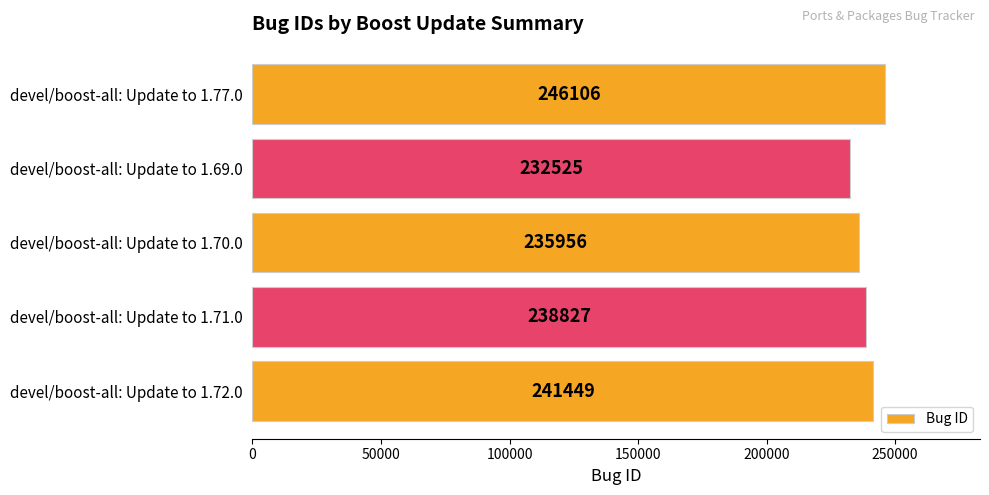

Approximately how many times larger is the value at devel/boost-all: Update to 1.70.0 compared to devel/boost-all: Update to 1.69.0?

1.0